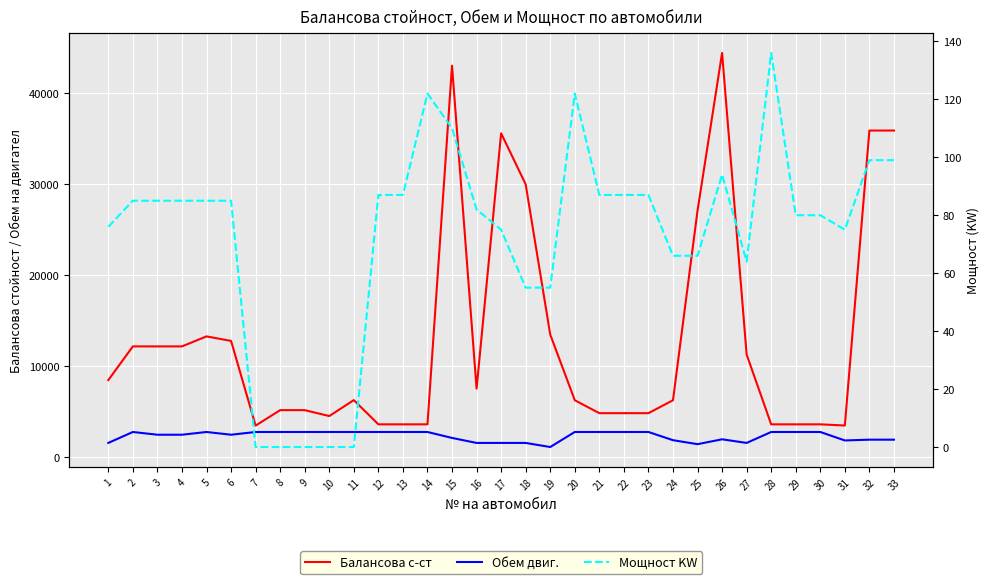

Reading right to left, list all the values displayed in this chart.

Балансова с-ст: 33=35906	32=35906	31=3510	30=3640	29=3640	28=3640	27=11302	26=44427	25=27112	24=6288	23=4866	22=4866	21=4866	20=6288	19=13500	18=30000	17=35600	16=7560	15=43030	14=3640	13=3640	12=3640	11=6300	10=4550	9=5200	8=5200	7=3500	6=12800	5=13300	4=12200	3=12200	2=12200	1=8500
Обем двиг.: 33=1956	32=1956	31=1870	30=2800	29=2800	28=2800	27=1598	26=1997	25=1461	24=1900	23=2800	22=2800	21=2800	20=2800	19=1149	18=1598	17=1598	16=1598	15=2148	14=2800	13=2800	12=2800	11=2800	10=2800	9=2800	8=2800	7=2800	6=2499	5=2800	4=2499	3=2499	2=2800	1=1600
Мощност KW: 33=99	32=99	31=75	30=80	29=80	28=136	27=64	26=94	25=66	24=66	23=87	22=87	21=87	20=122	19=55	18=55	17=75	16=82	15=110	14=122	13=87	12=87	11=0	10=0	9=0	8=0	7=0	6=85	5=85	4=85	3=85	2=85	1=76